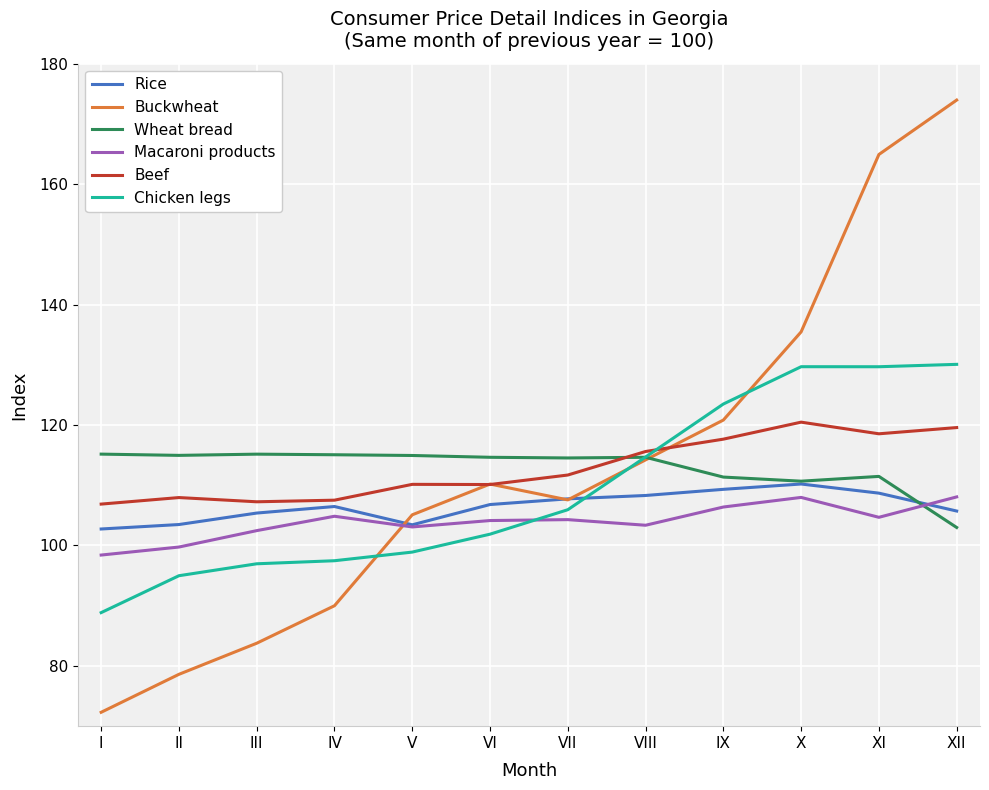

Count the number of data series in this chart.

6